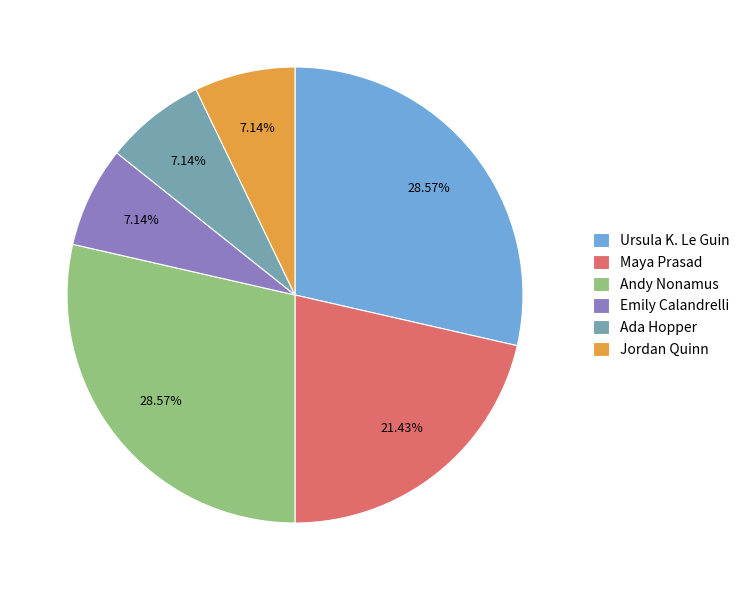

Between Andy Nonamus and Jordan Quinn, which is larger?

Andy Nonamus